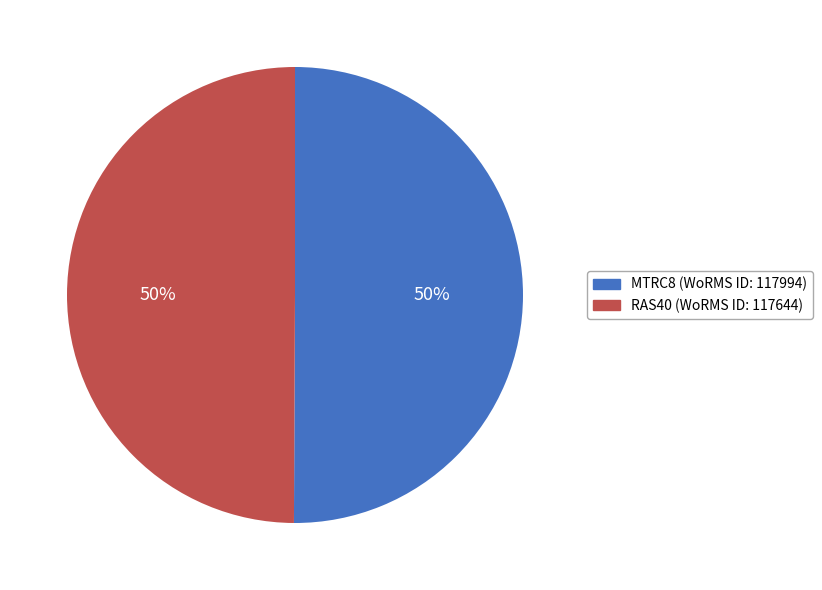

To the nearest percent, what is the combined percentage of MTRC8 and RAS40?

100%